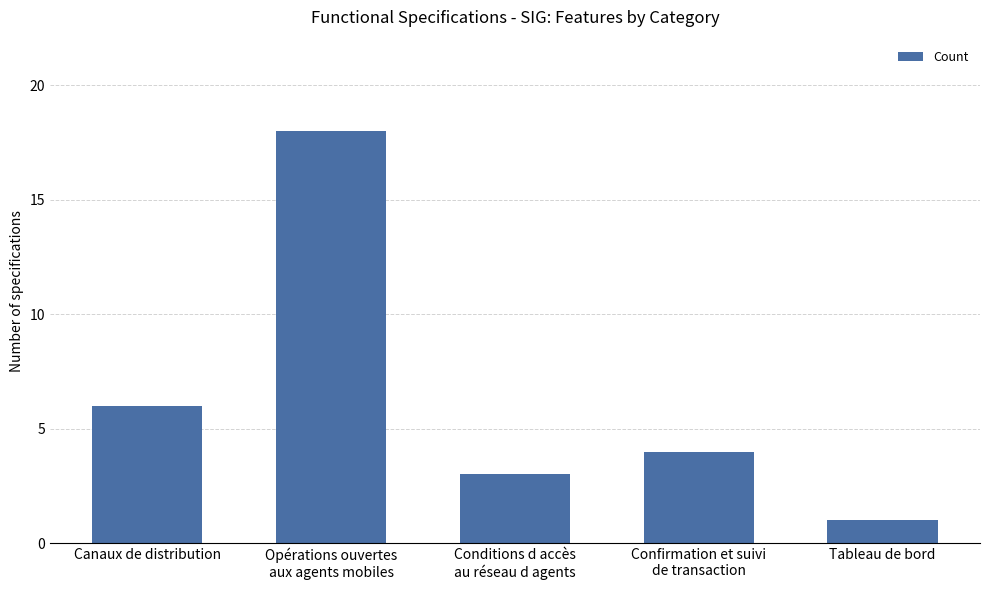

What is the ratio of the value at Tableau de bord to the value at Opérations ouvertes
aux agents mobiles?

0.1